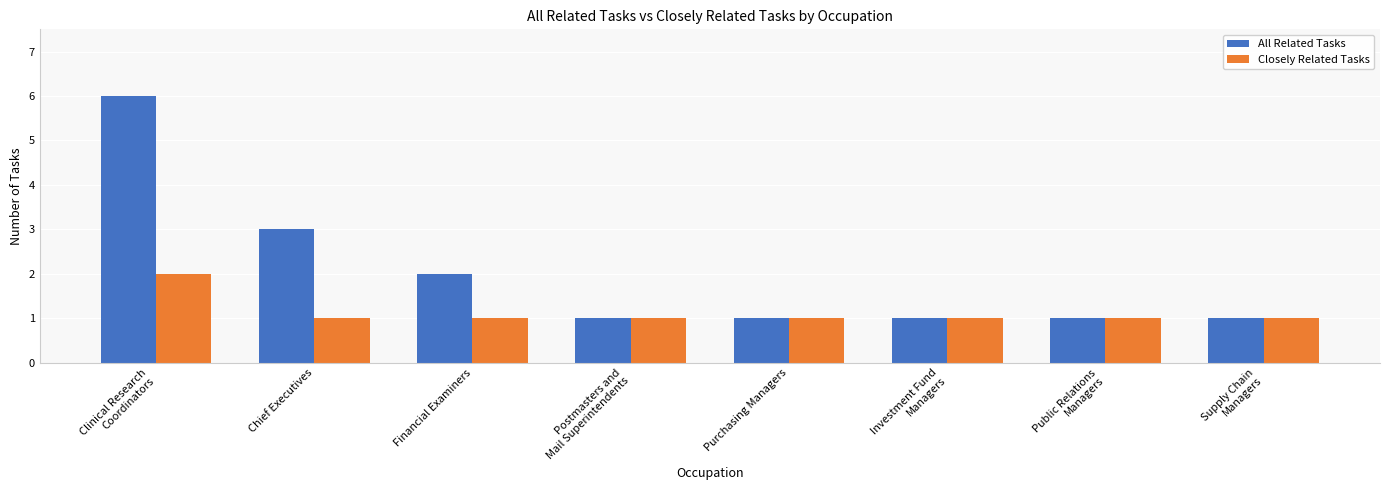

How many distinct data groups are displayed?

2